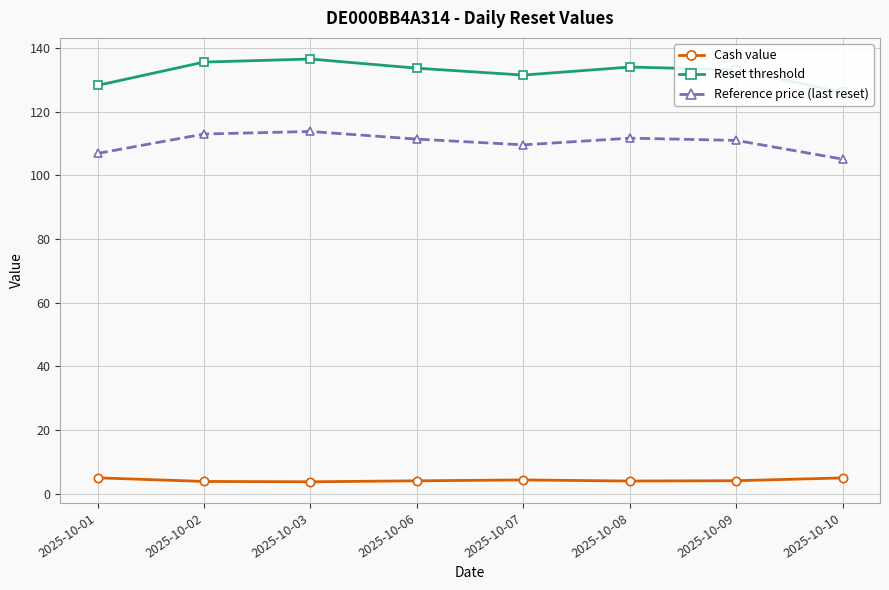

Which series changed the most between 2025-10-01 and 2025-10-07?

Reset threshold